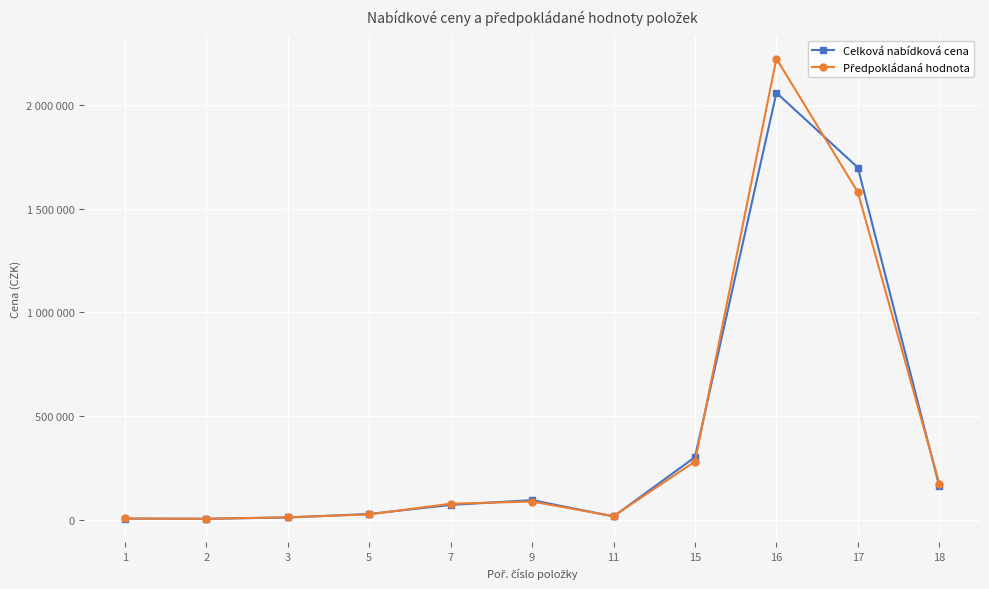

Reading left to right, transcribe all the data shown in this chart.

Celková nabídková cena: 1=5564.0	2=4678.4	3=10920.0	5=27720.0	7=71470.0	9=94528.0	11=15876.0	15=301950.0	16=2059520.0	17=1698900.0	18=161700.0
Předpokládaná hodnota: 1=6009.1	2=4350.9	3=11793.6	5=25779.6	7=77187.6	9=87911.0	11=17146.1	15=280813.5	16=2224281.6	17=1579977.0	18=174636.0